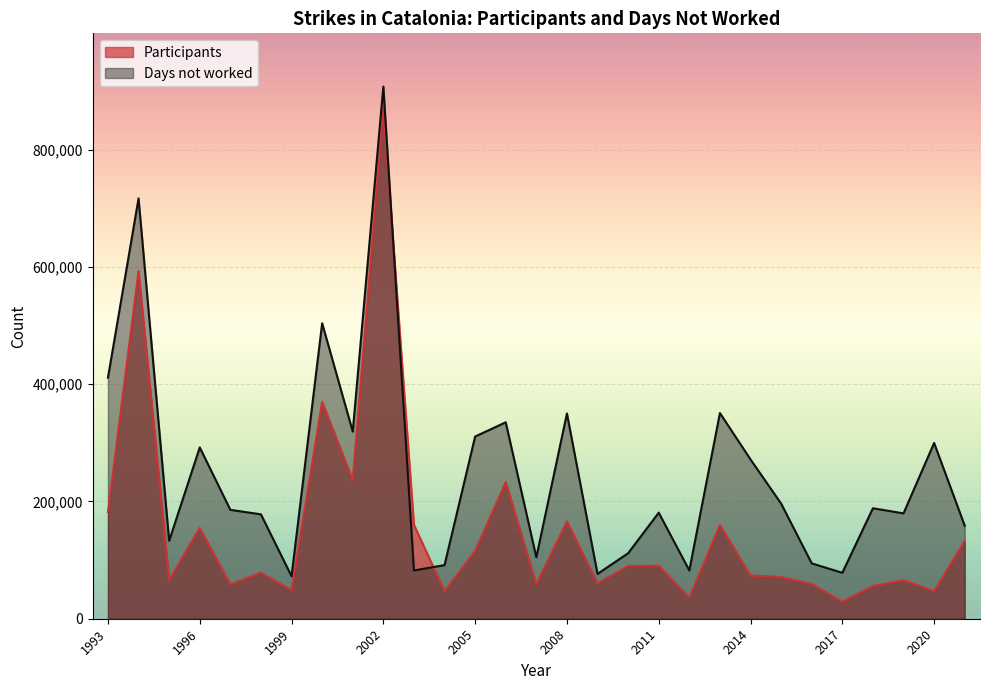

Is the value of Days not worked at 1993 greater than the value of Participants at 2021?

Yes